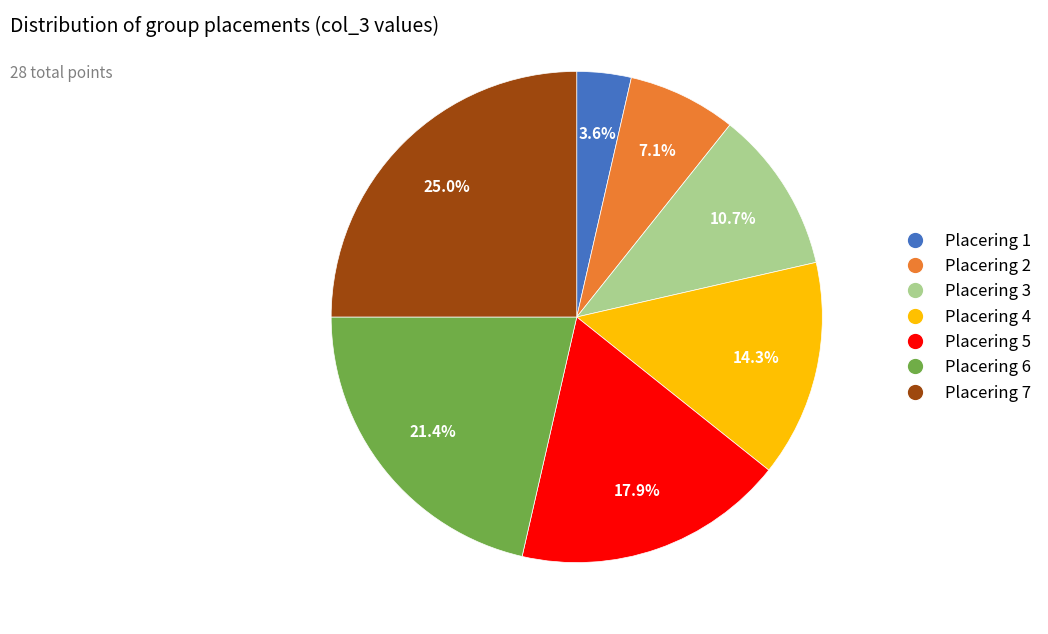

Count the number of slices in the pie.

7